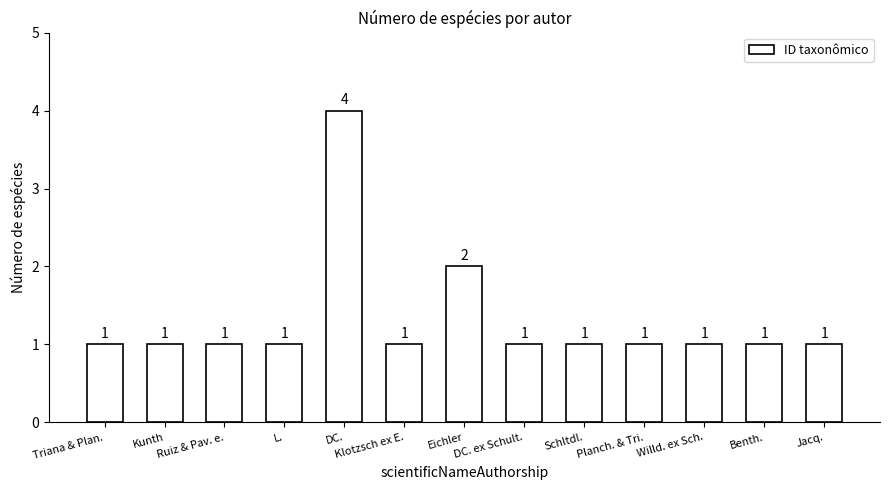

What is the label of the 13th bar from the right?

Triana & Plan.